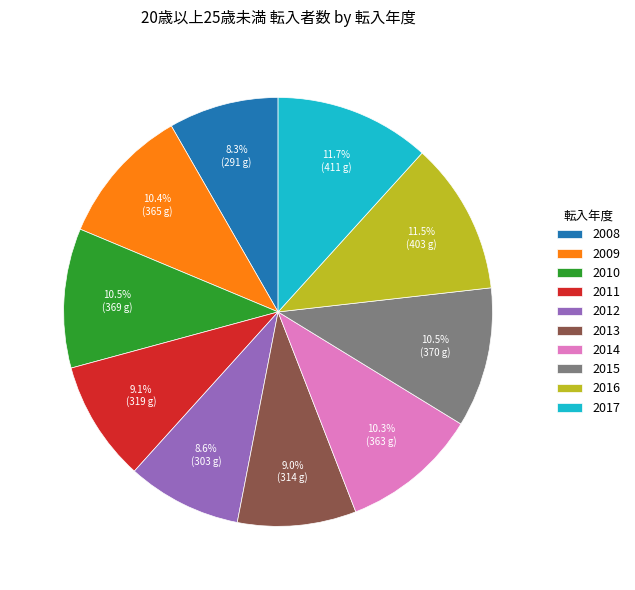

Which has a higher value, 2010 or 2016?

2016